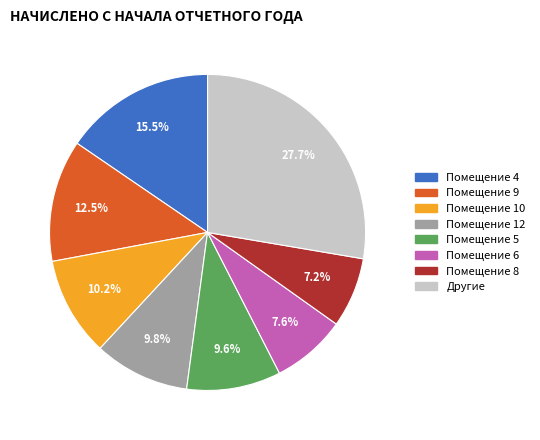

To the nearest percent, what is the difference between the largest and smallest slice percentages?

20%